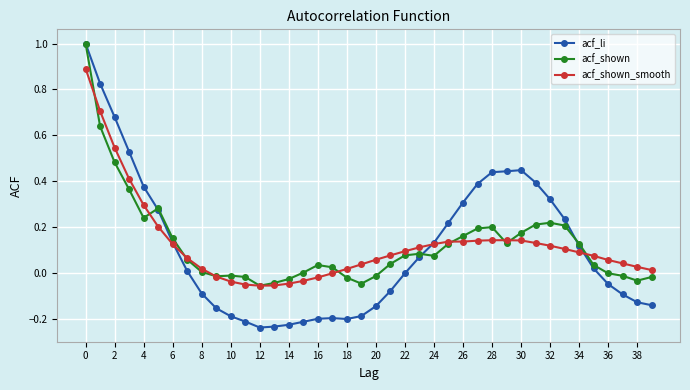

True or false: acf_li has more than 0 interior local peaks.

True